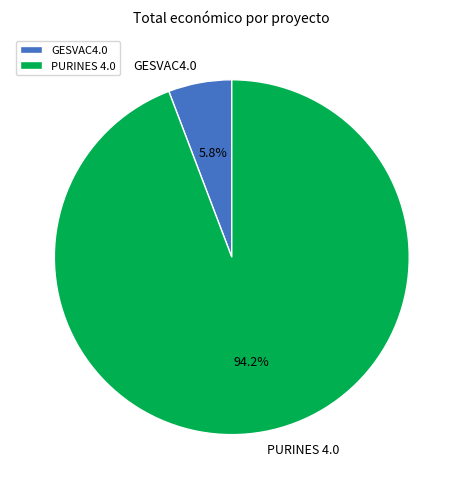

Which slice represents more than half of the pie?

PURINES 4.0